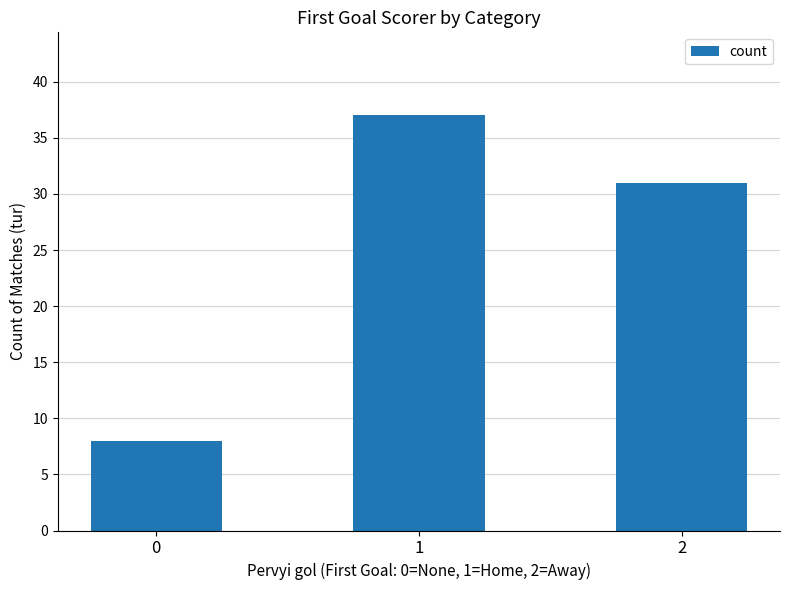

What is the ratio of the value at 2 to the value at 1?

0.8